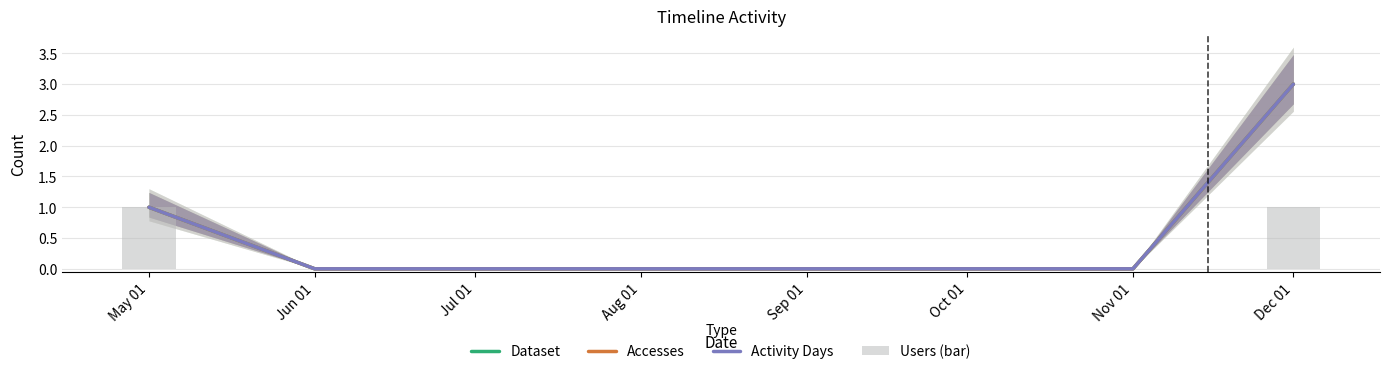

How many Dataset values are between 0 and 1?

7